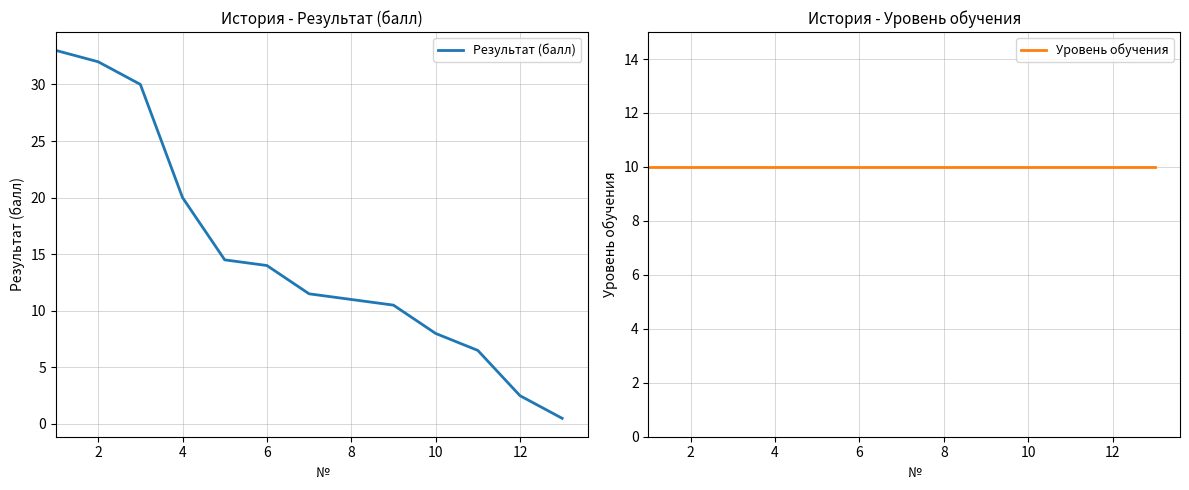

Is the value of Результат (балл) at 12 greater than the value of Уровень обучения at 10?

Yes